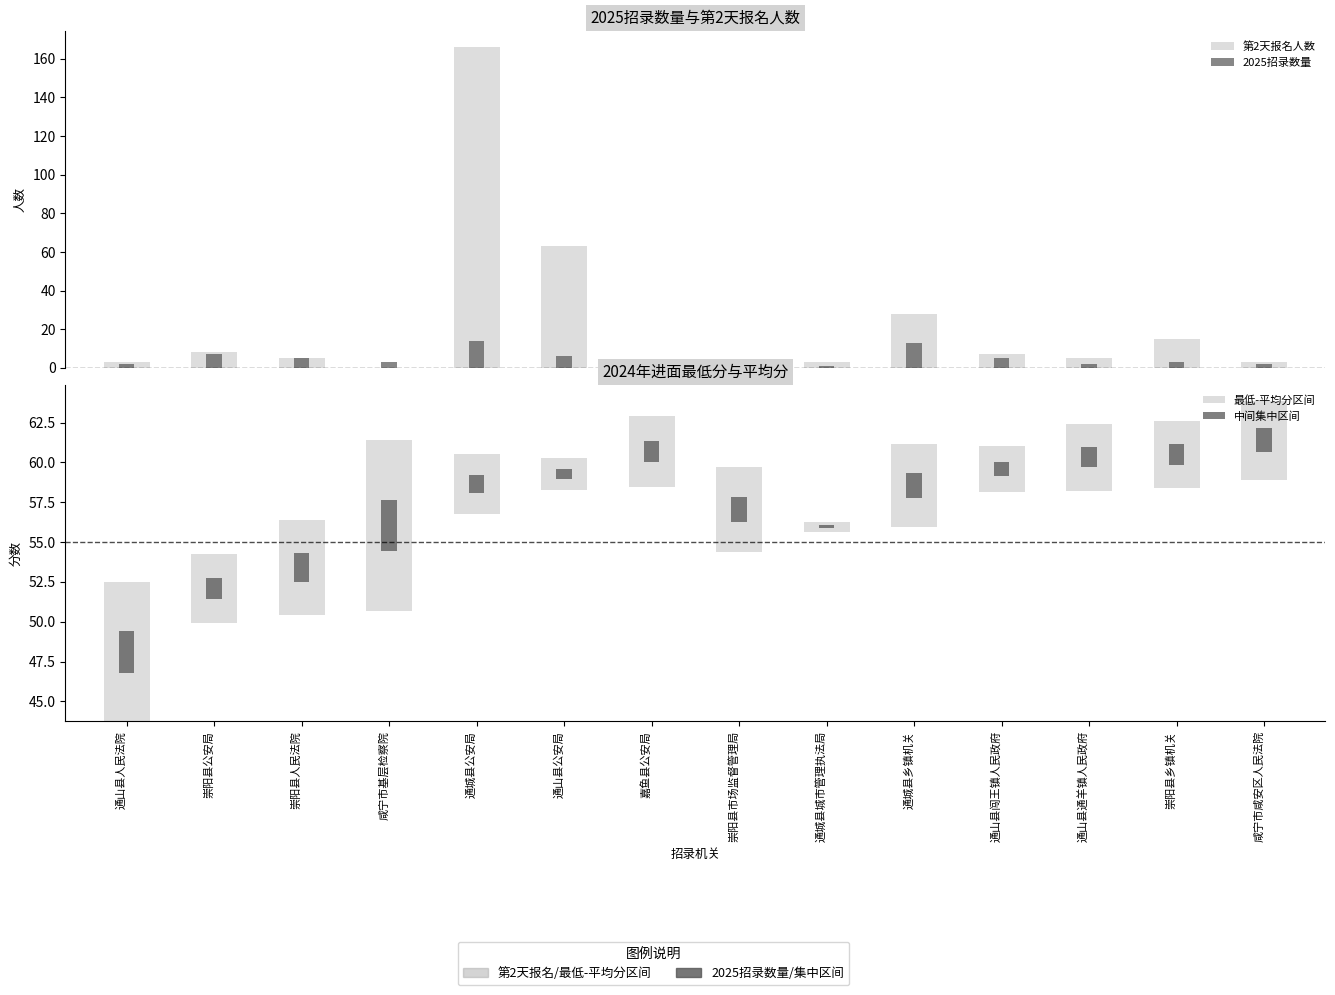

Is it true that 2025招录数量 equals 3.0 at 崇阳县乡镇机关?

True